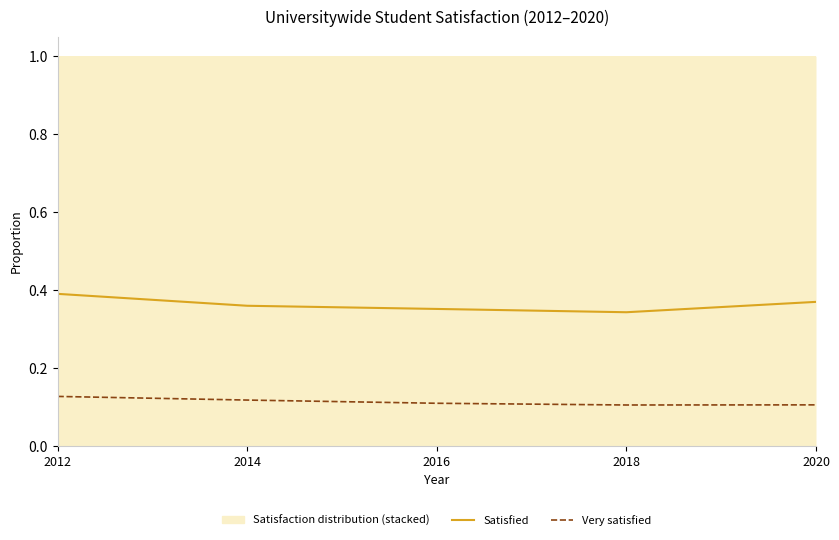

Which category has the lowest value in the Very satisfied (Universitywide) series?

2018